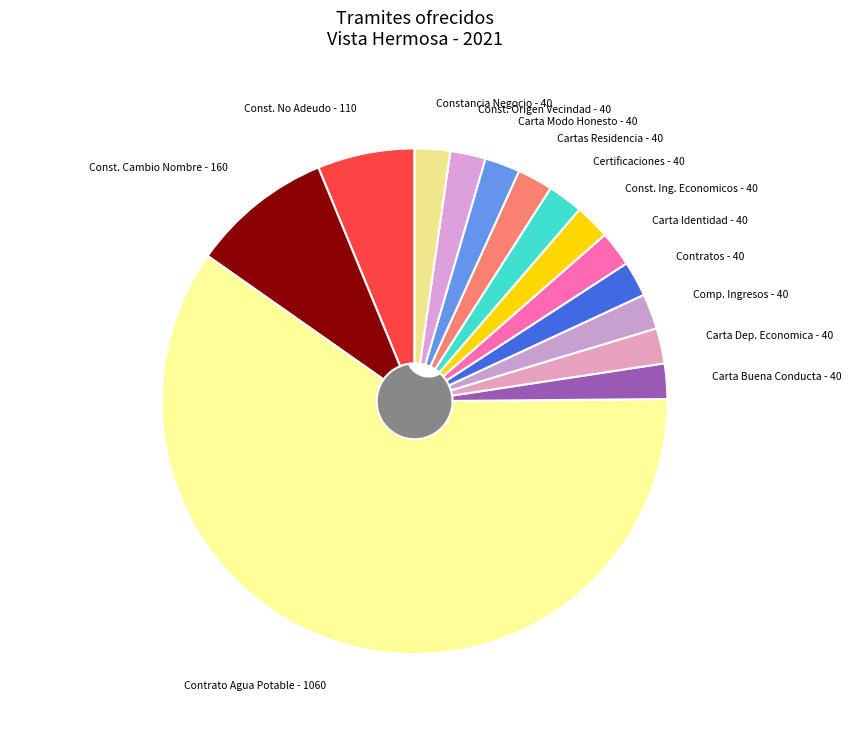

What is the change in value from CONSTANCIA DE NO ADEUDO to CONSTANCIA DE CAMBIO DE NOMBRE?

+50